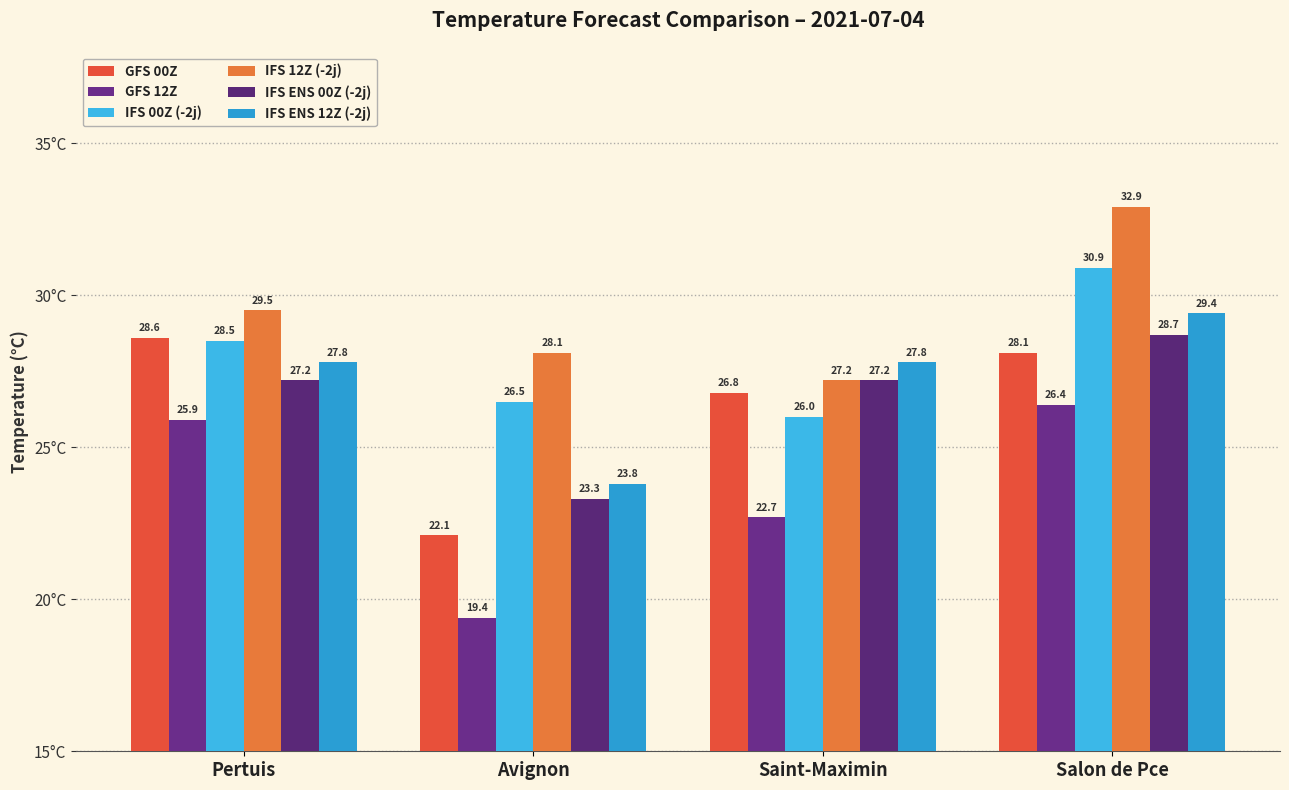

Which category has the highest value across all series?

Salon de Pce